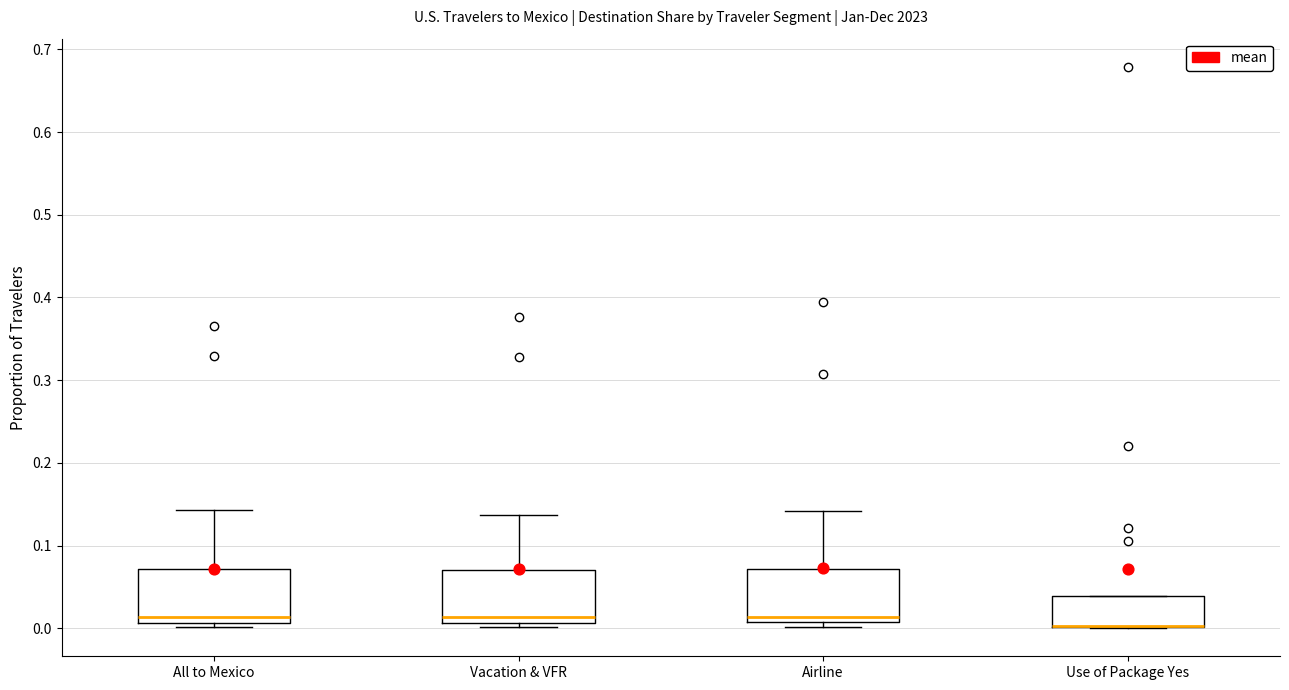

Where is the lower edge of the box for Vacation & VFR on the y-axis? The values are not printed on the chart, so give them approximately, as read against the axis.

0.01